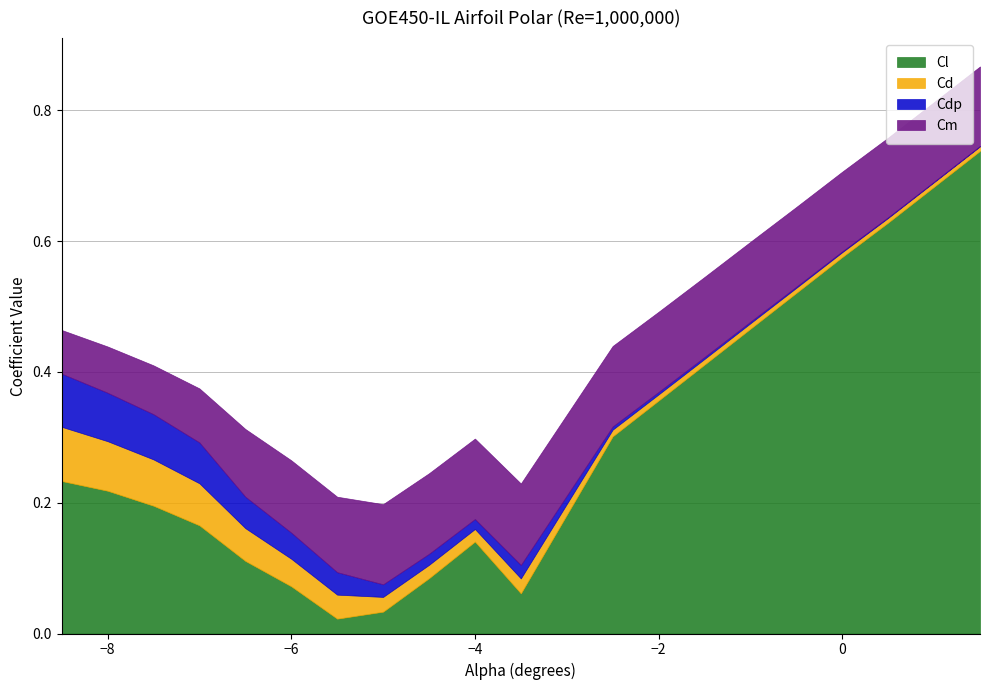

What is the difference between the maximum and minimum values in the Cl series?

1.0